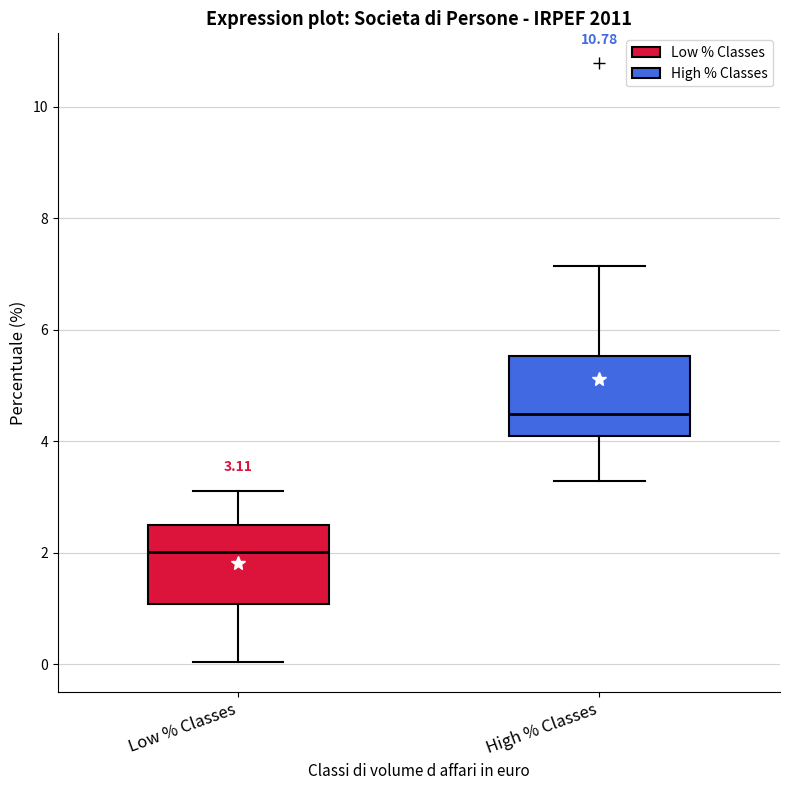

Which box has the highest median line?

High % Classes